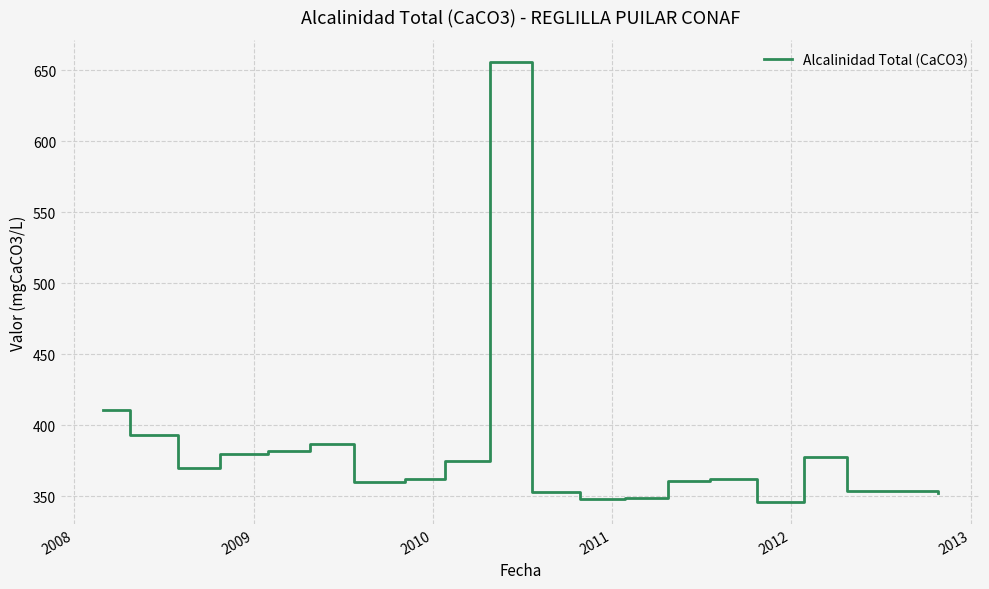

What is the sum of all values?

7633